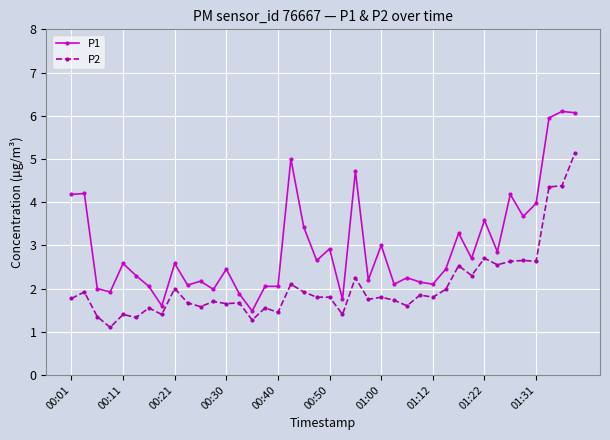

What is the difference between the second highest and second lowest values in the P2 series?

3.1